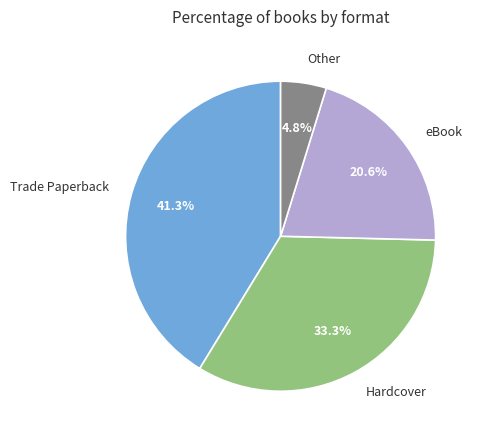

Does eBook represent more than half of the total?

No